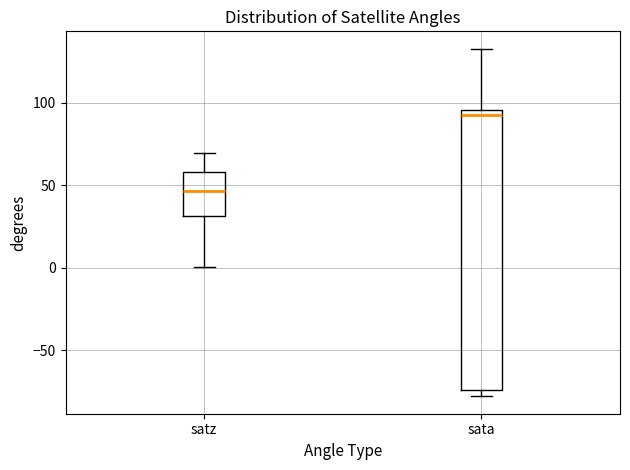

Reading left to right, read every box against the y-axis: the position of its median line, the range the box covers, and the ends of its whiskers. The values are not printed on the chart, so give them approximately, as read against the axis.

satz: median 45, box 30 to 60, whiskers 0 to 70
sata: median 90, box -75 to 95, whiskers -80 to 135